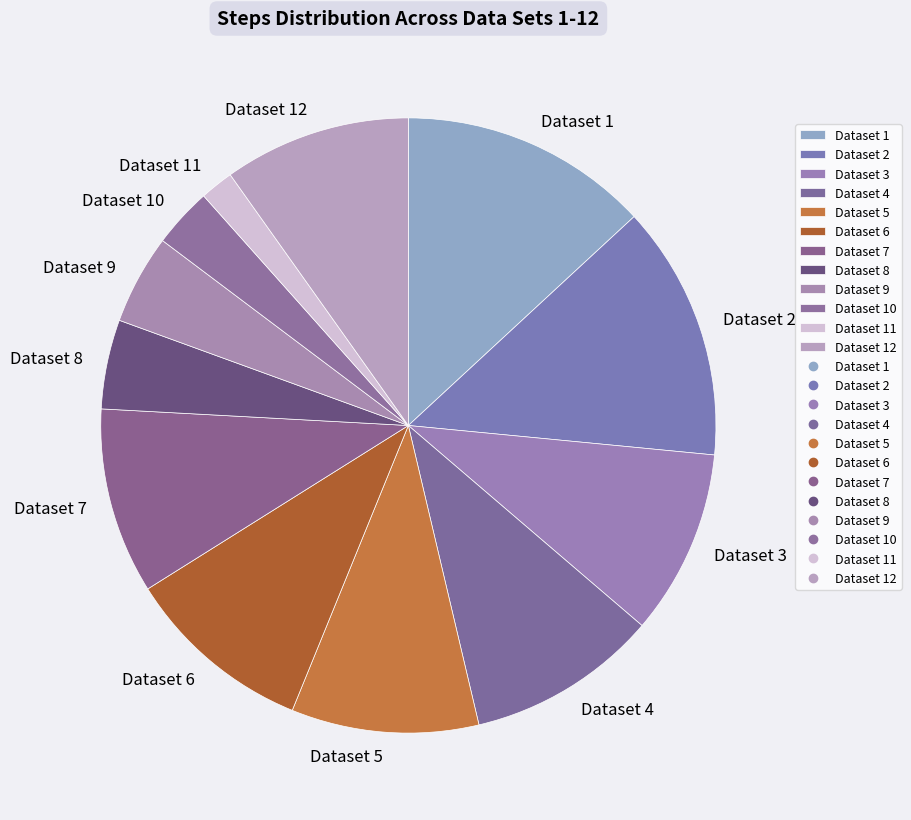

Approximately how many times larger is the value at Dataset 4 compared to Dataset 11?

5.7